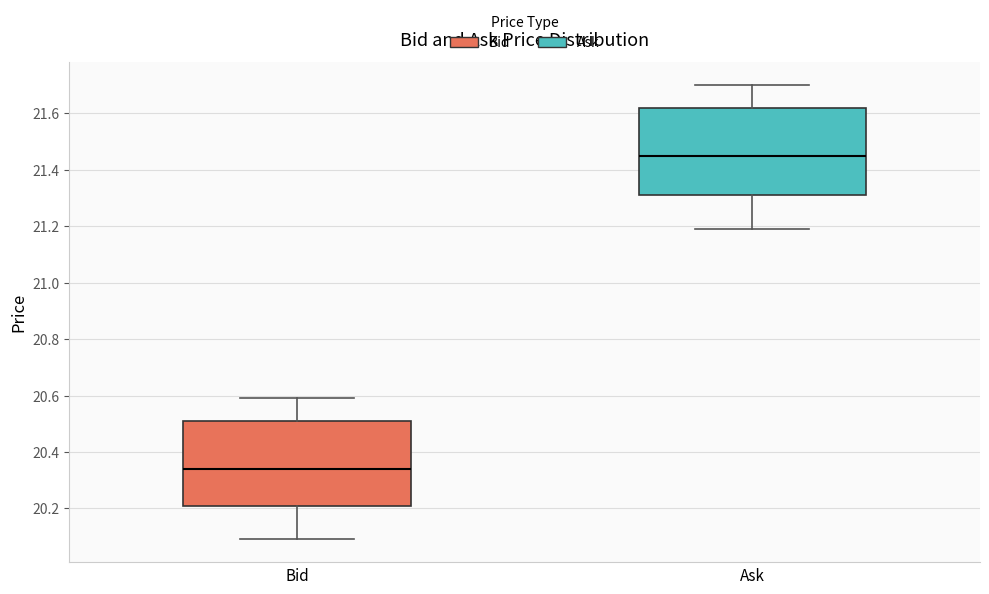

Reading left to right, transcribe this box plot: for each box, give where its median line is, the range the box spans, and where its two whiskers end, as read against the y-axis. The values are not printed on the chart, so give them approximately, as read against the axis.

Bid: median 20.34, box 20.22 to 20.52, whiskers 20.10 to 20.60
Ask: median 21.46, box 21.32 to 21.62, whiskers 21.20 to 21.70